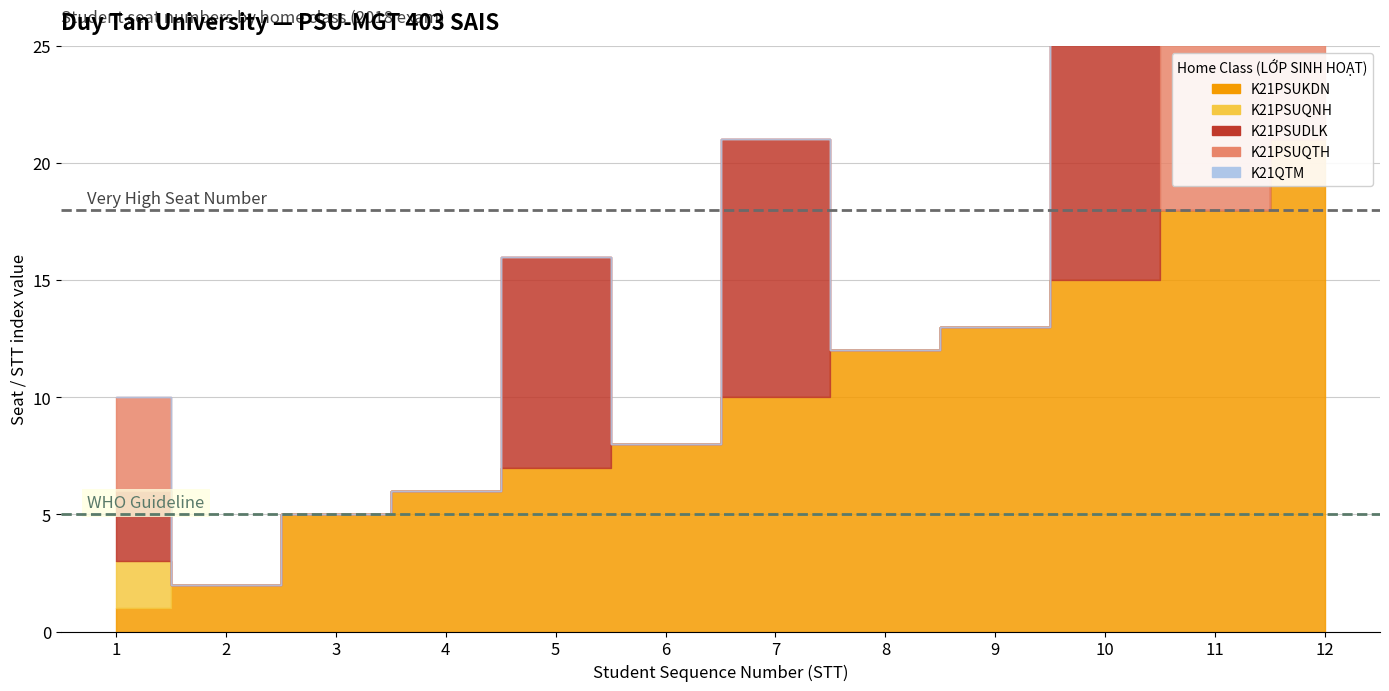

How many data points does each series have?

12